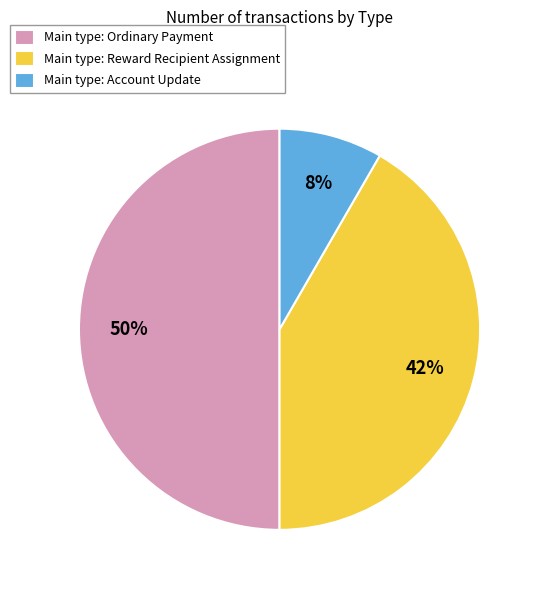

How many segments does this pie chart have?

3